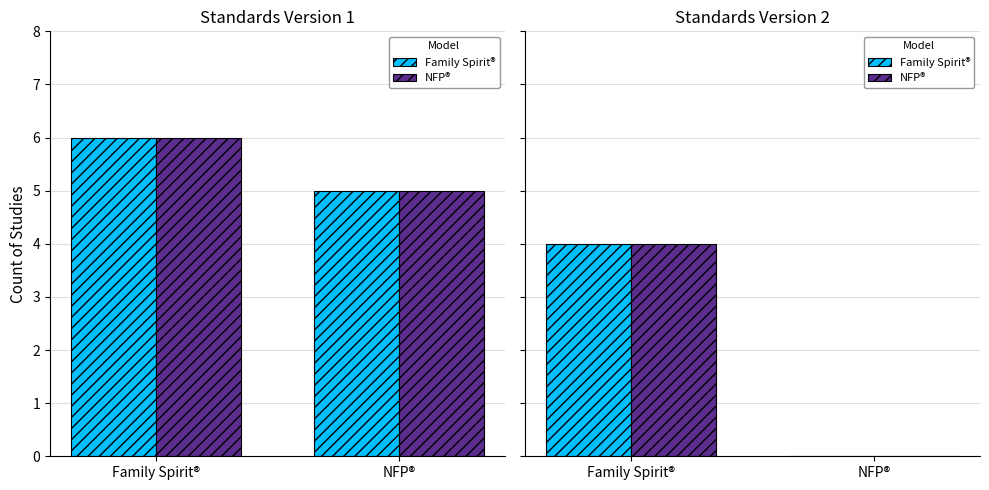

What is the average value of the Family Spirit® series?

2